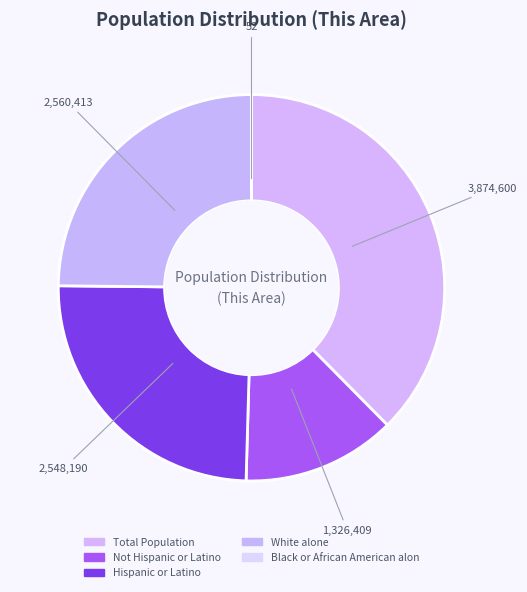

Which slice is the largest?

Total Population